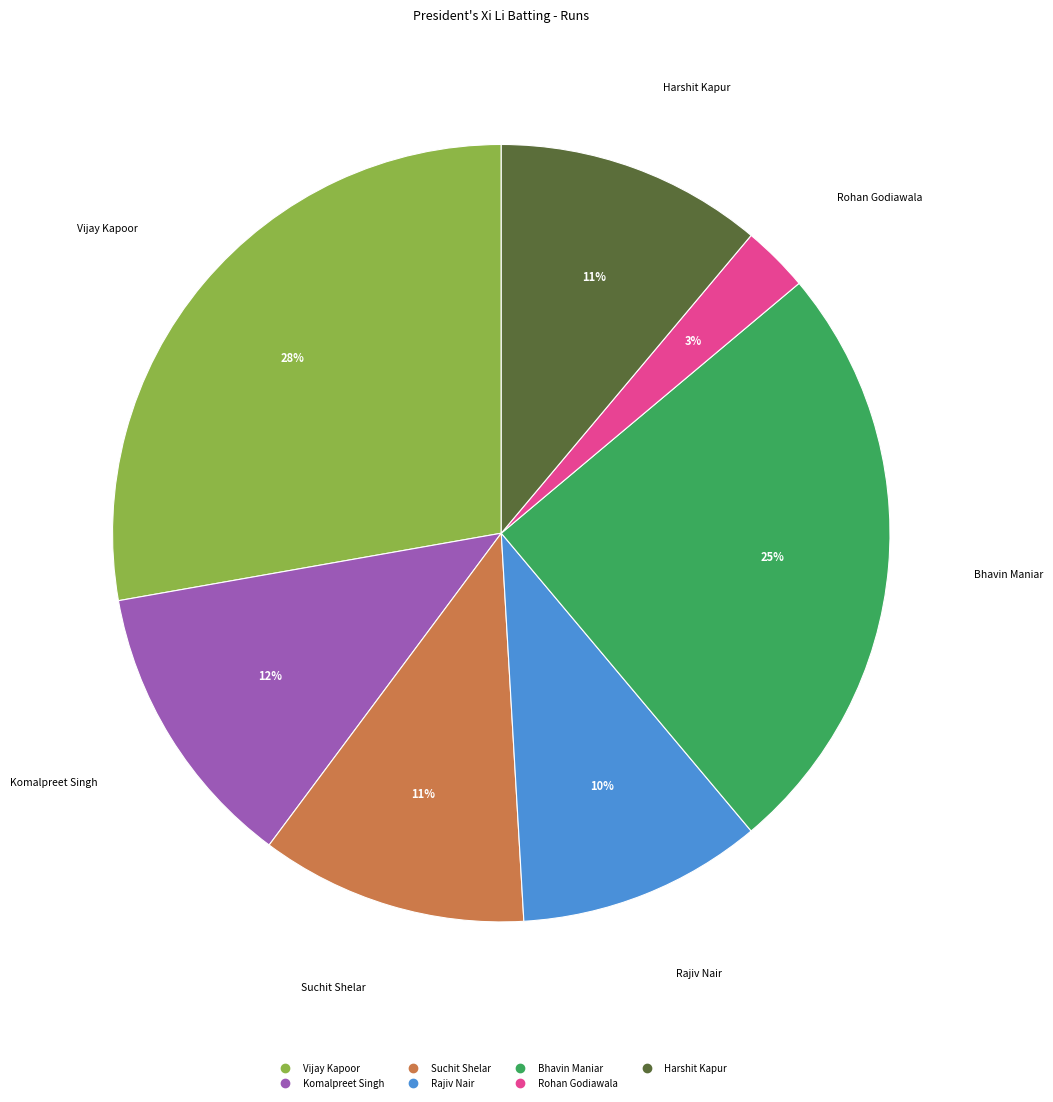

To the nearest percent, what is the difference between the largest and smallest slice percentages?

25%